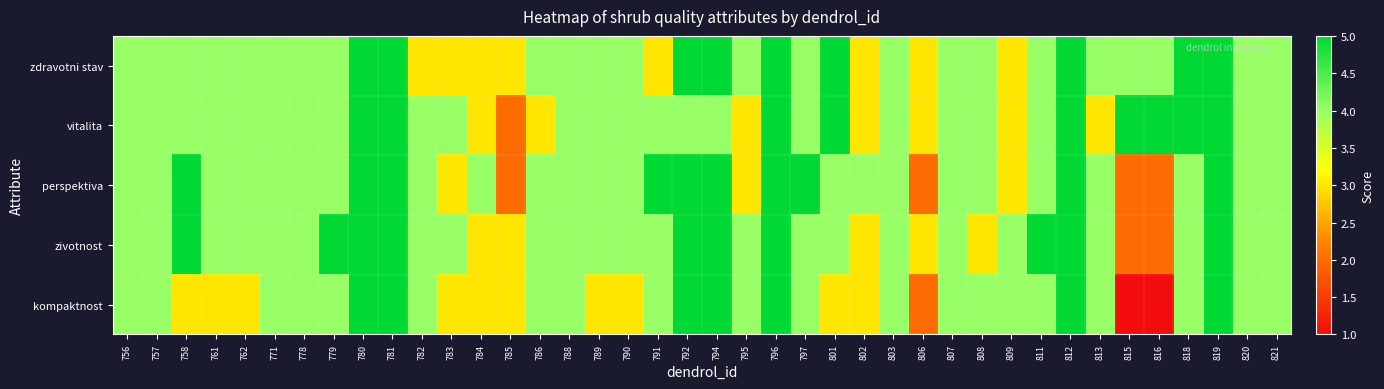

Which series changed the most between 780 and 821?

zdravotni stav